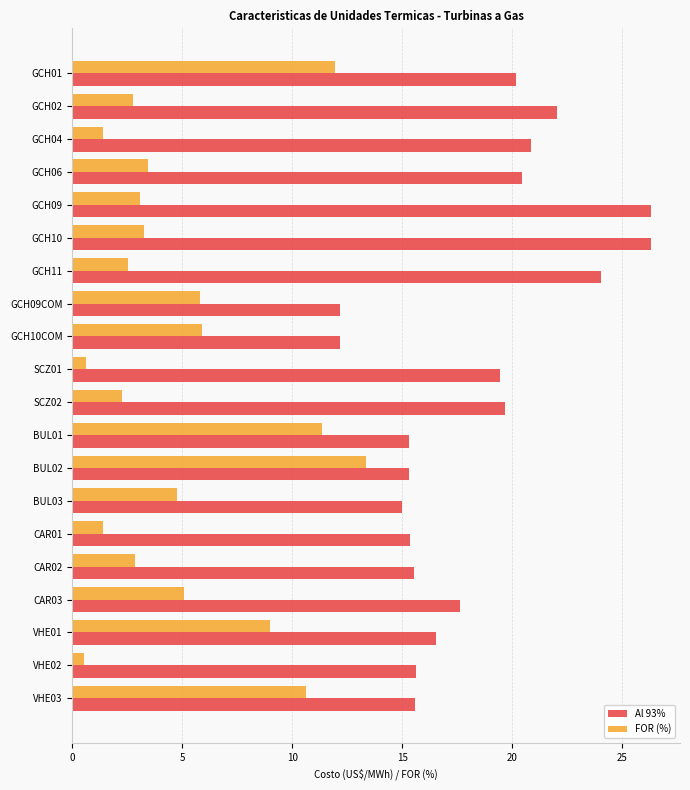

The value of FOR (%) at GCH06 is 1.3. True or false?

False